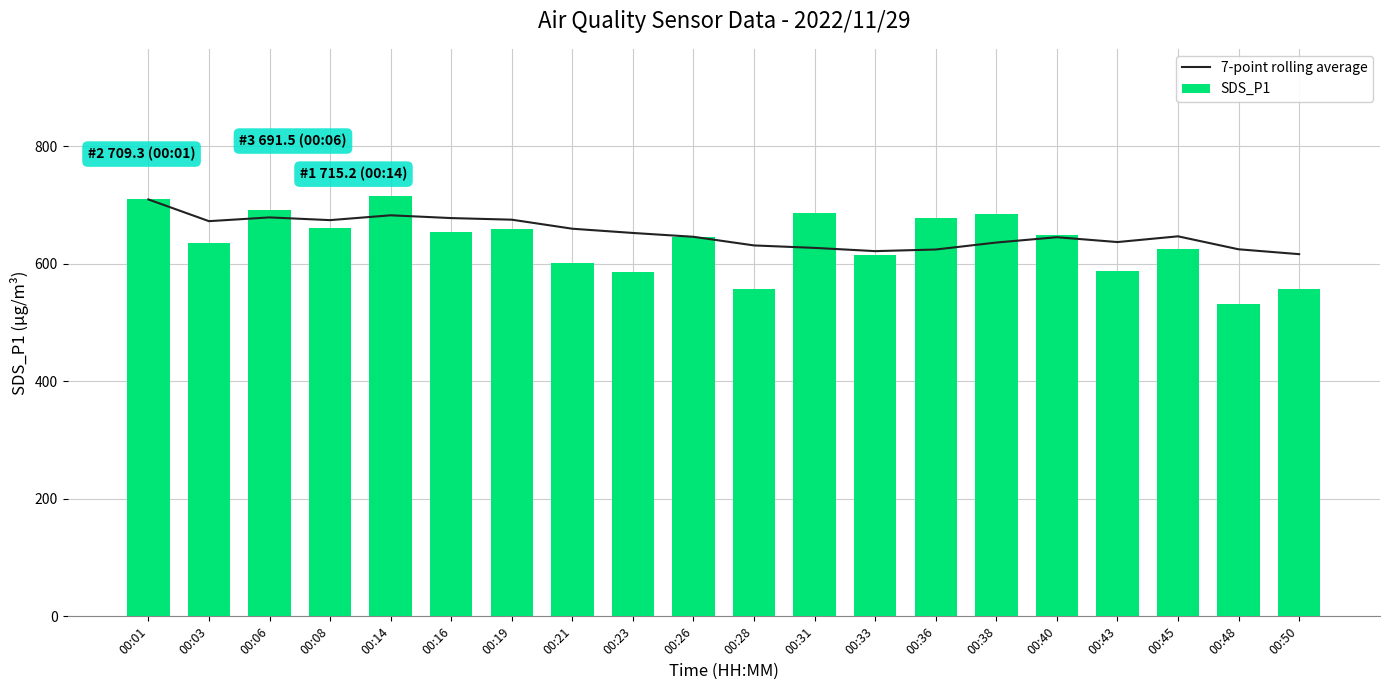

What is the sum of the 7-point rolling average values at 00:40 and 00:01?

1354.3